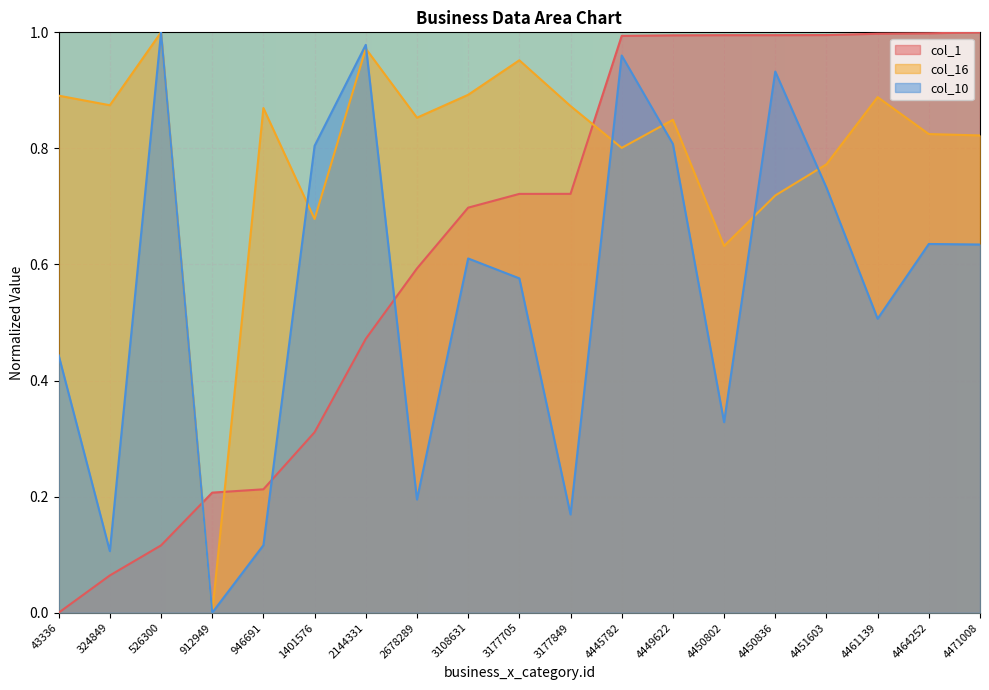

What is the greatest value displayed?

1.0